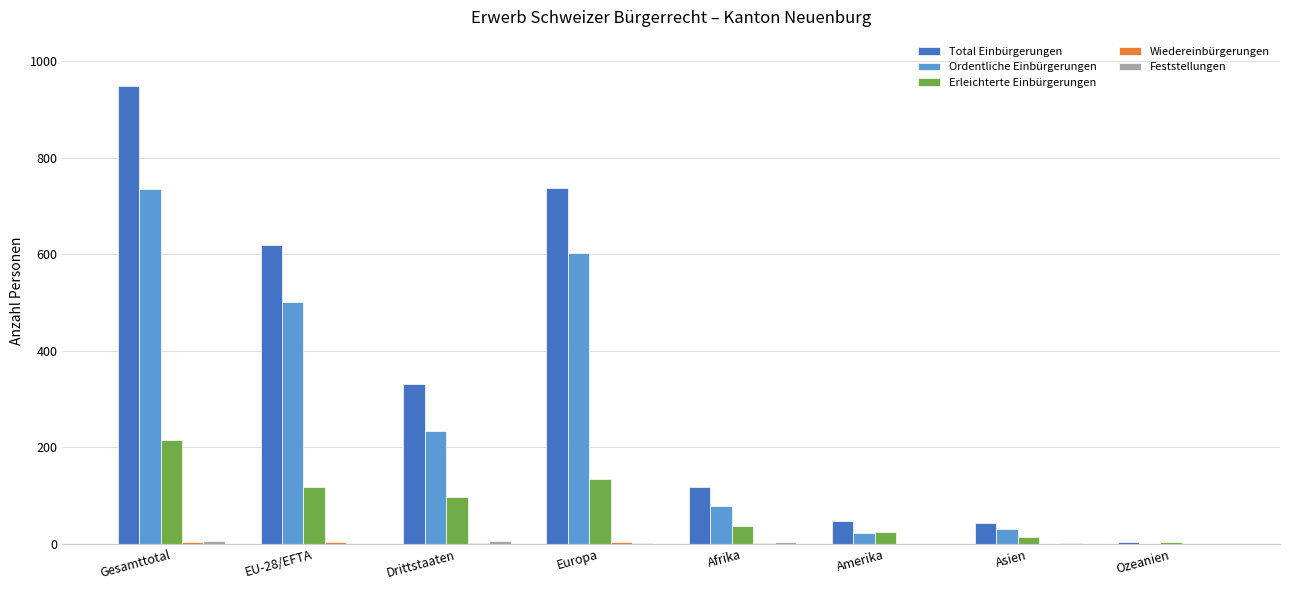

What is the maximum value shown in the chart?

949